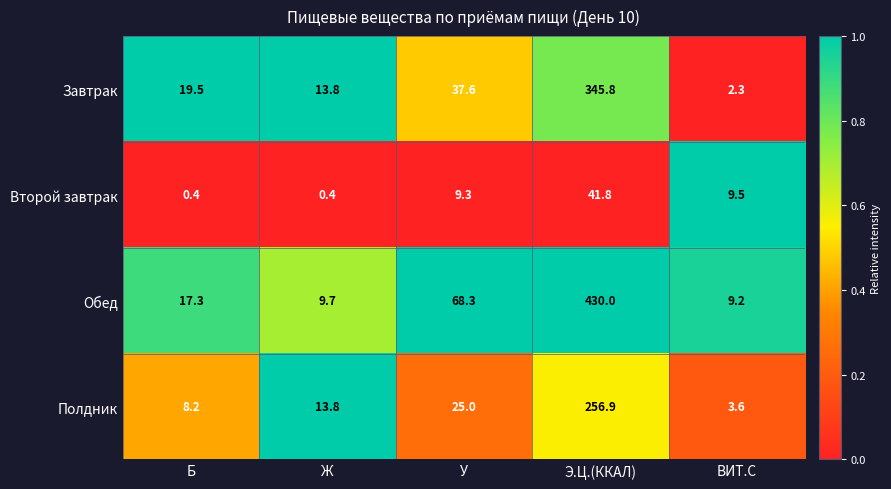

Rank the series at У from lowest to highest value.

Второй завтрак, Полдник, Завтрак, Обед